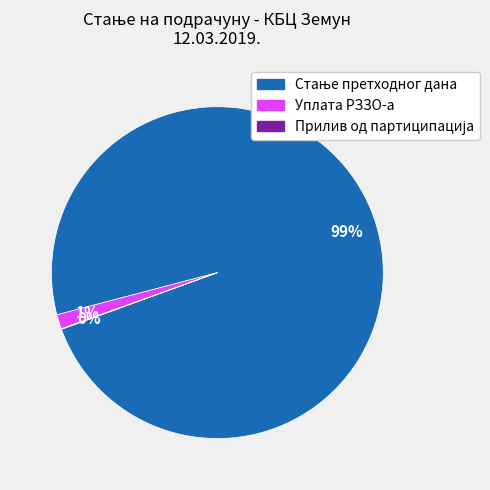

What percentage is the Уплата РЗЗО-а slice, to the nearest percent?

1%